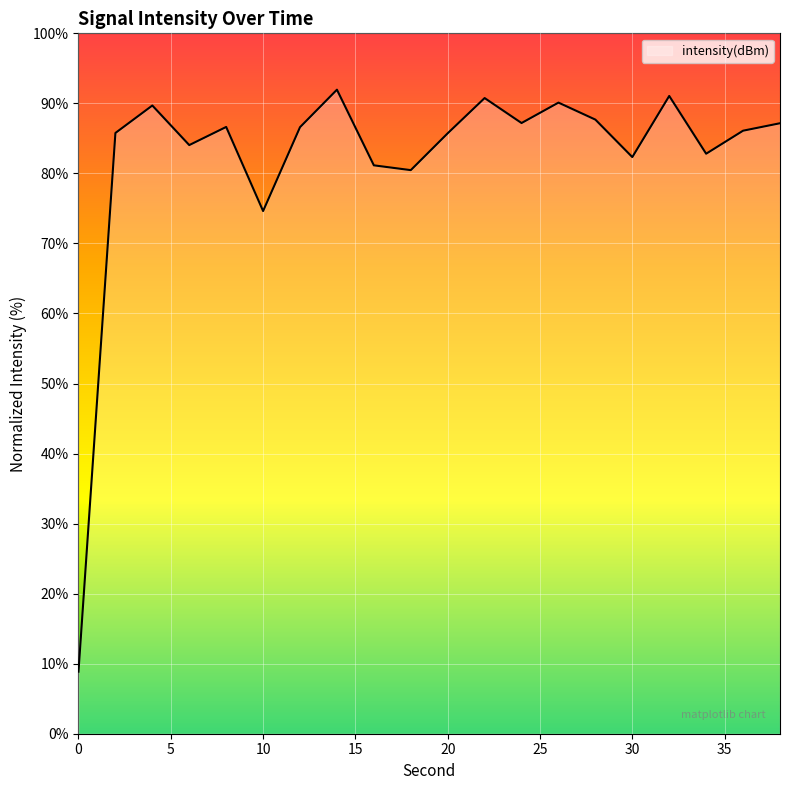

How many lines are shown in the chart?

1